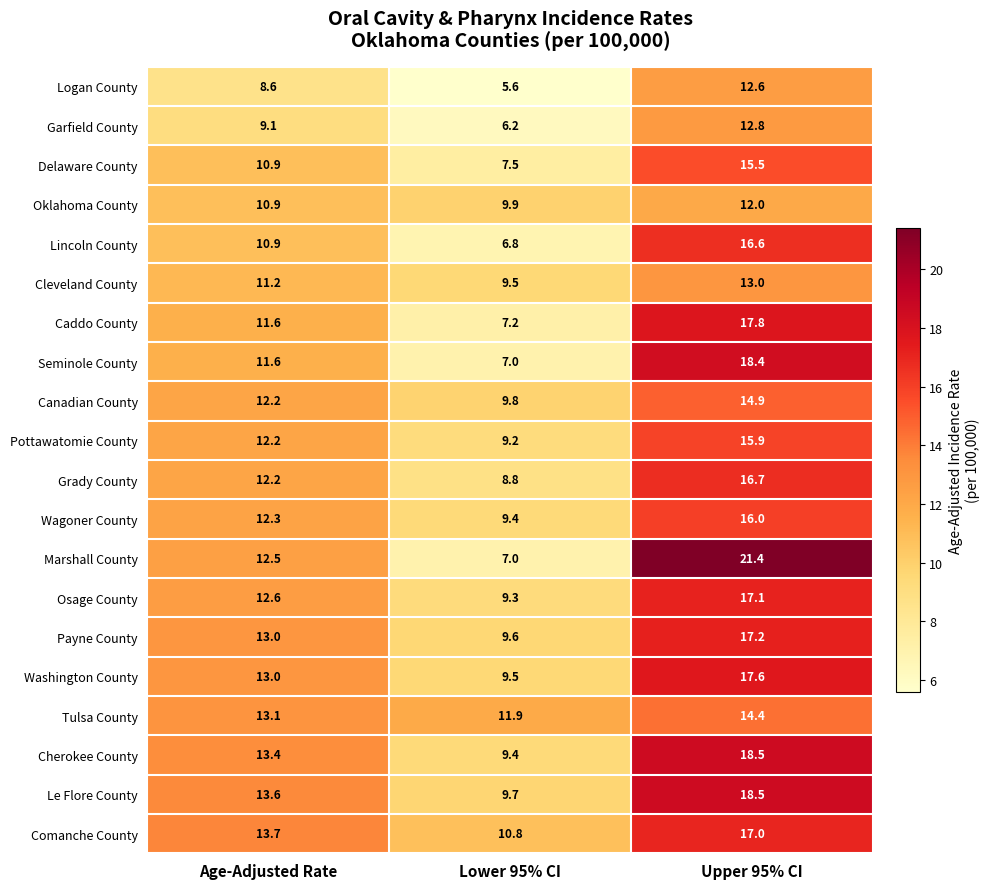

Which series has the largest total across all categories?

Le Flore County